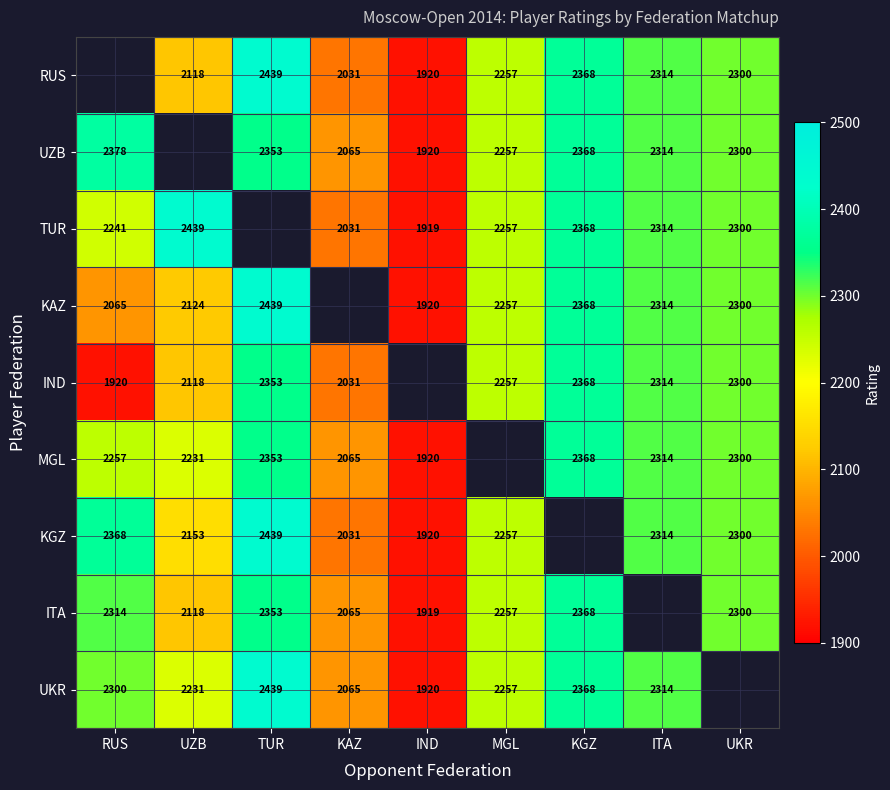

Is it true that IND equals 1005 at UKR?

False